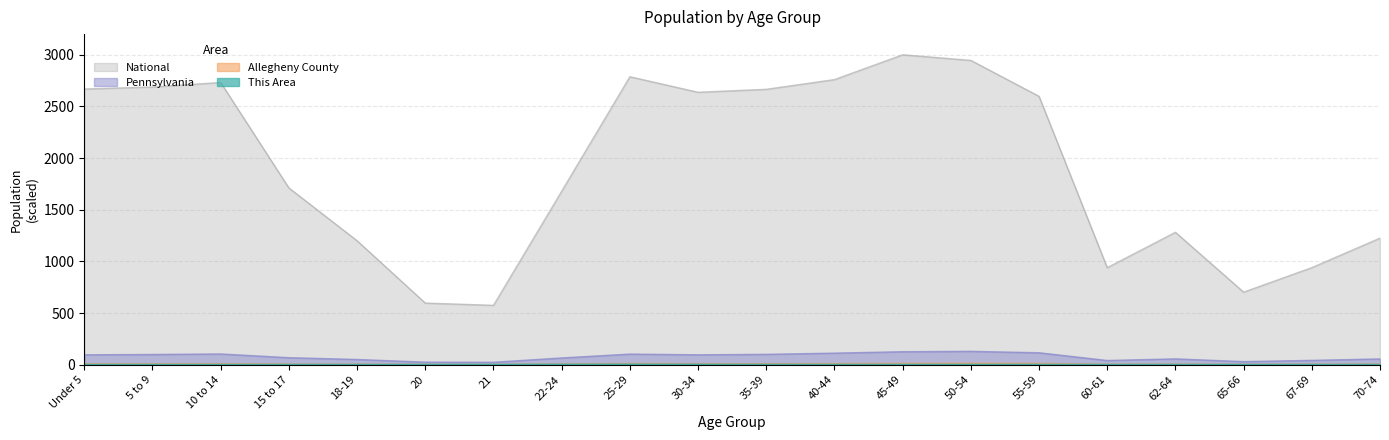

How many interior local peaks does the Pennsylvania series have?

4